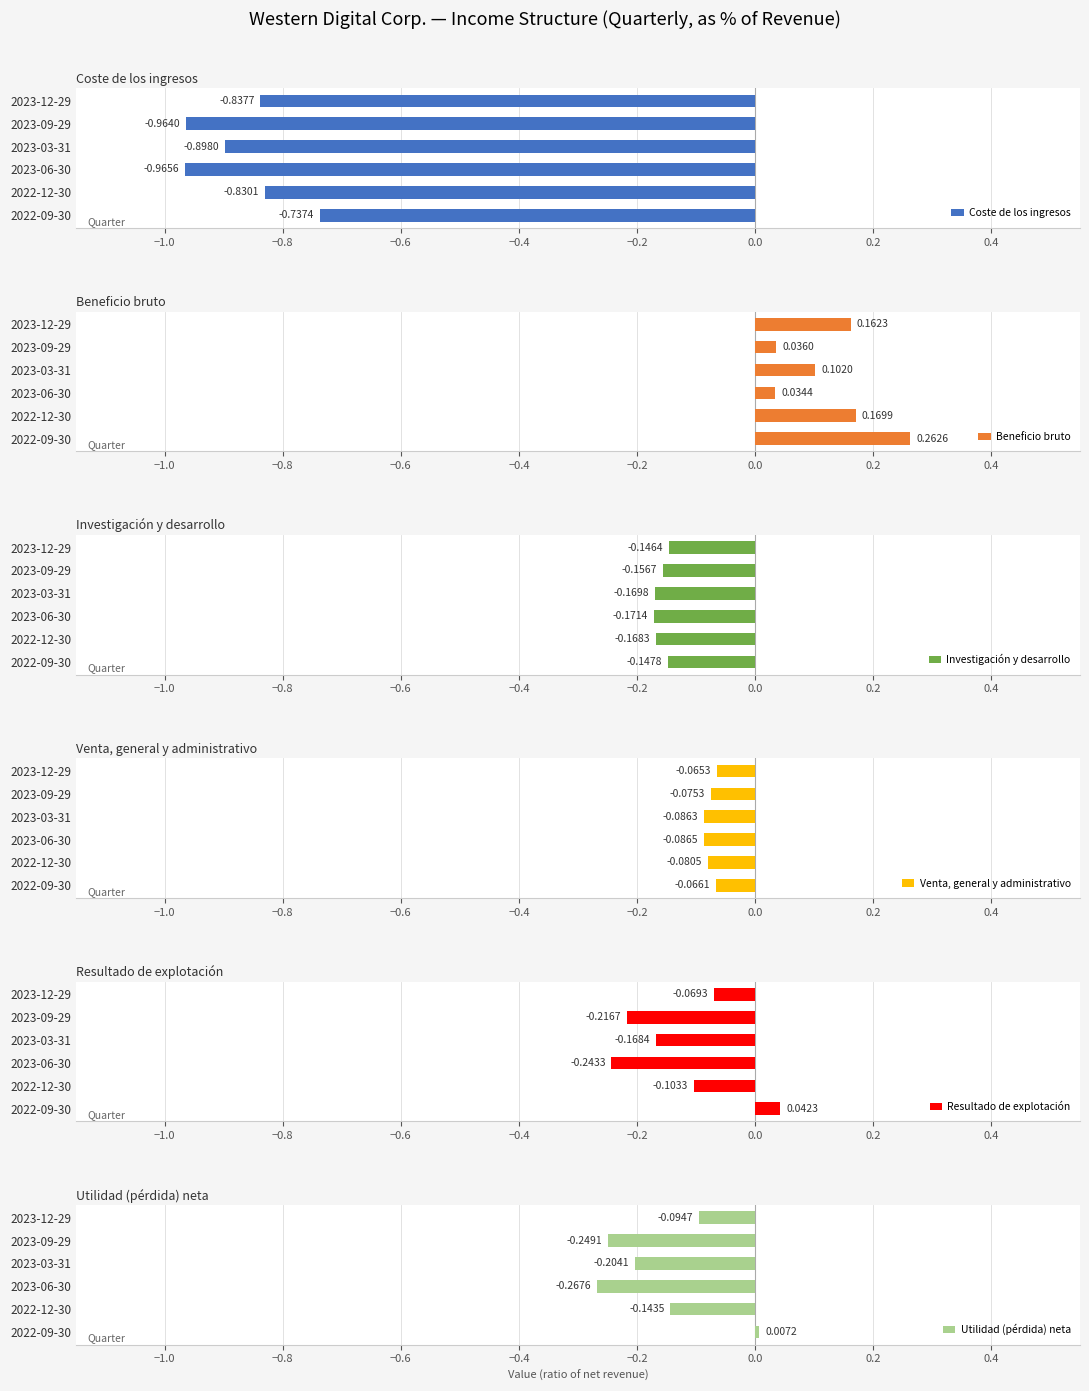

At how many categories does at least one series exceed 0?

6